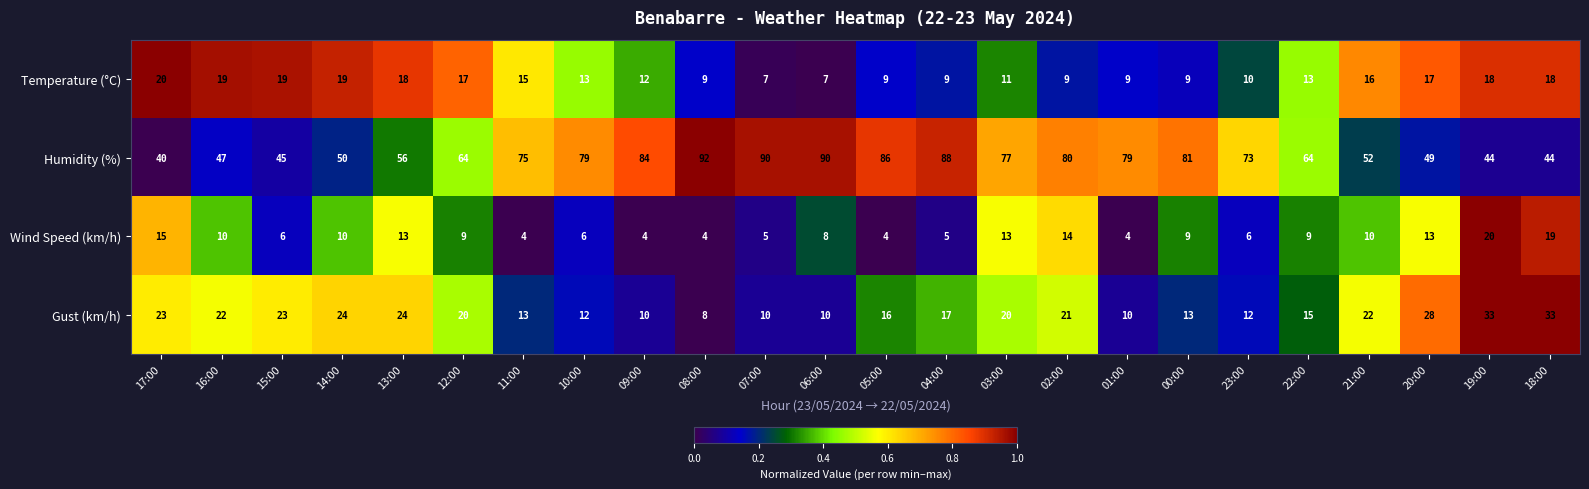

What is the sum of the Temperature (°C) values at 05:00 and 09:00?

21